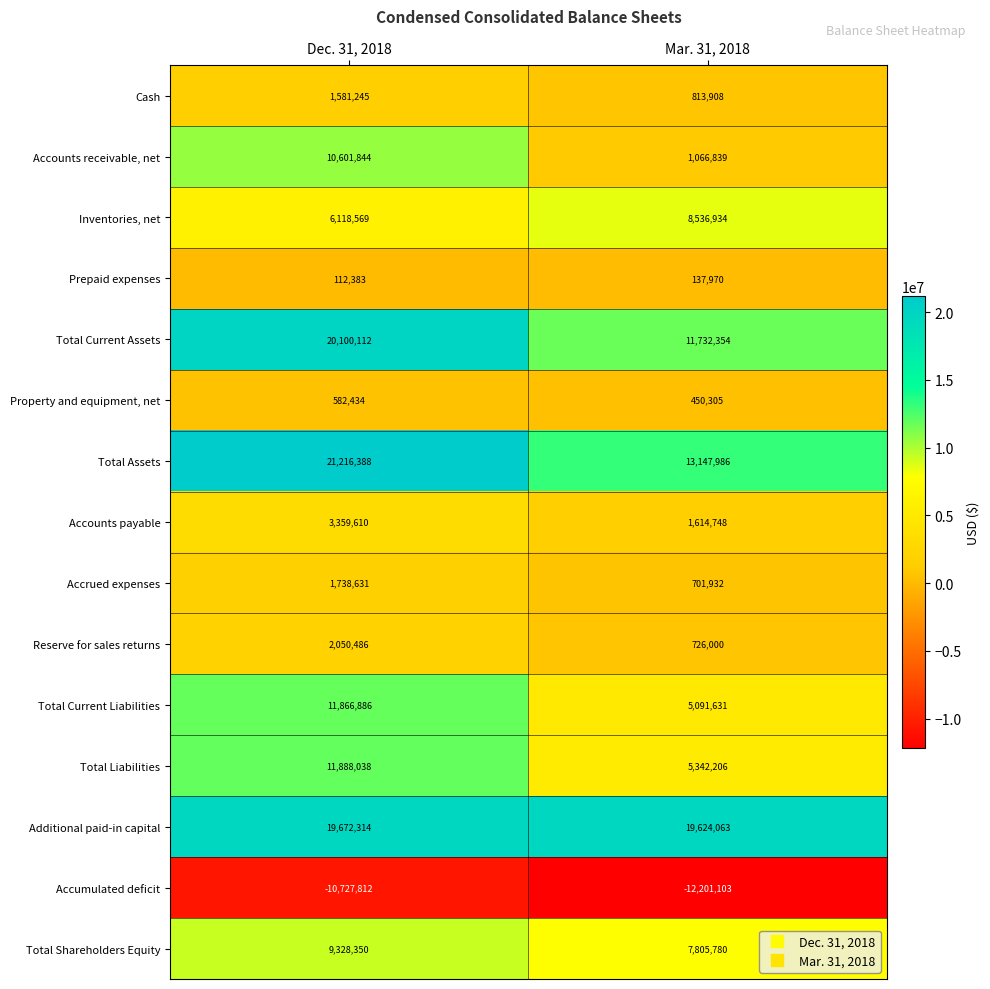

Which series has the widest spread of values?

Accounts receivable, net